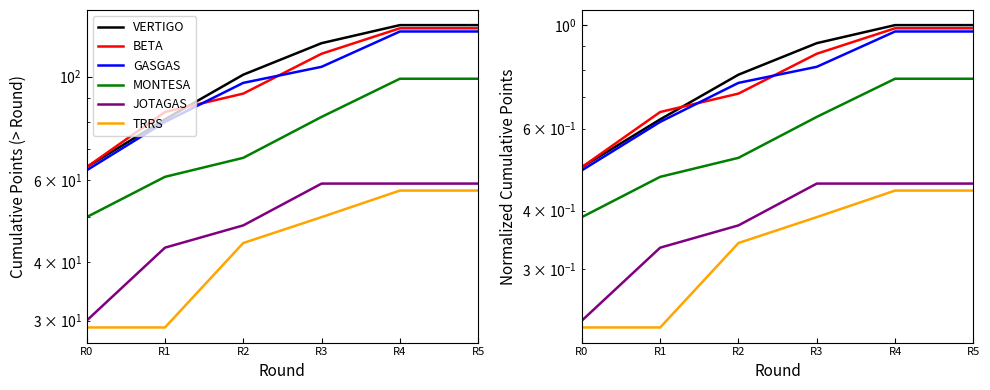

Reading right to left, transcribe all the data shown in this chart.

VERTIGO: R5=1.0	R4=1.0	R3=0.9	R2=0.8	R1=0.6	R0=0.5
BETA: R5=1.0	R4=1.0	R3=0.9	R2=0.7	R1=0.7	R0=0.5
GASGAS: R5=1.0	R4=1.0	R3=0.8	R2=0.8	R1=0.6	R0=0.5
MONTESA: R5=0.8	R4=0.8	R3=0.6	R2=0.5	R1=0.5	R0=0.4
JOTAGAS: R5=0.5	R4=0.5	R3=0.5	R2=0.4	R1=0.3	R0=0.2
TRRS: R5=0.4	R4=0.4	R3=0.4	R2=0.3	R1=0.2	R0=0.2